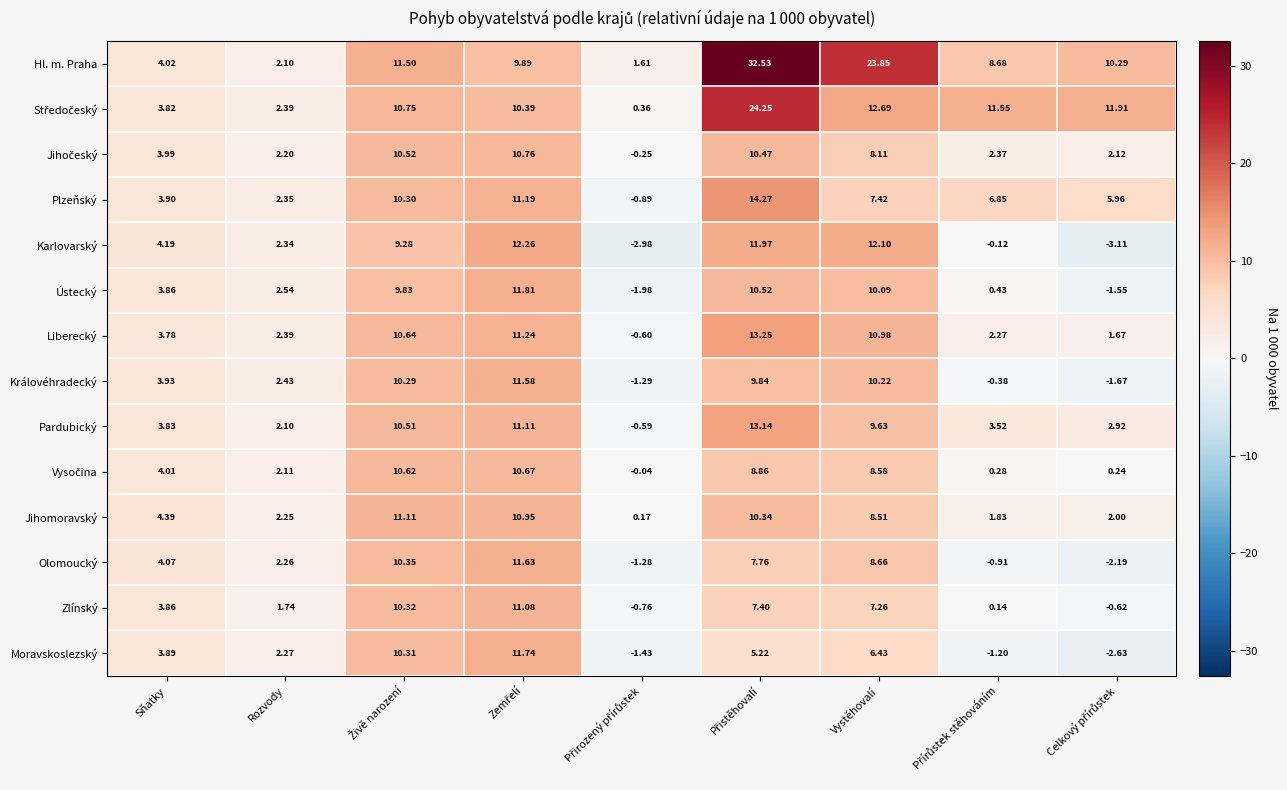

Which series has the widest spread of values?

Hl. m. Praha